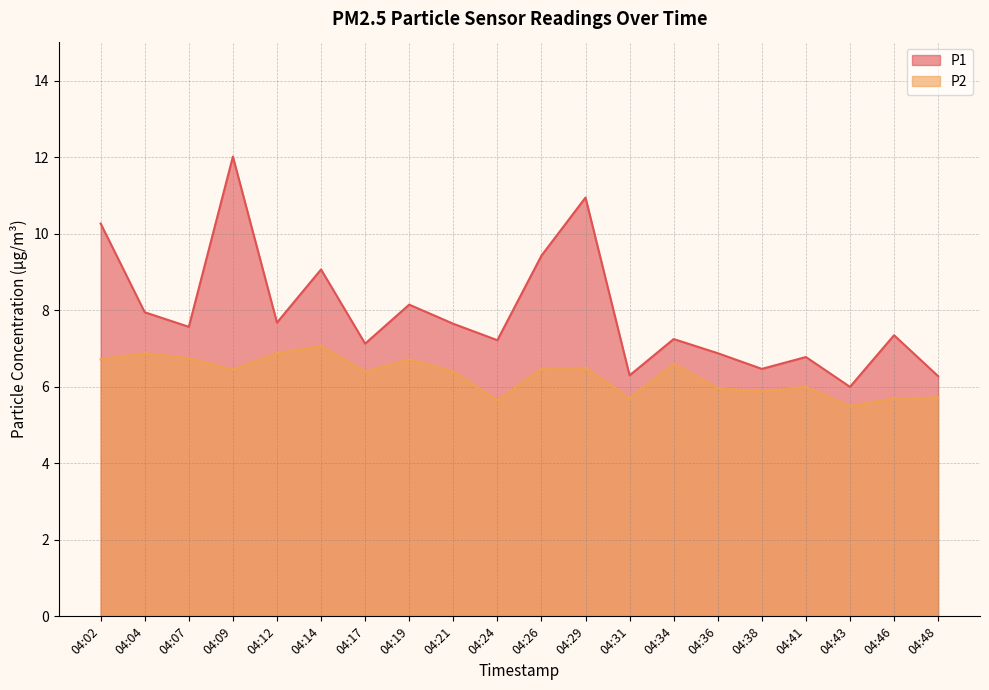

Reading left to right, transcribe all the data shown in this chart.

P1: 10.3	8.0	7.6	12.0	7.7	9.1	7.1	8.2	7.7	7.2	9.4	10.9	6.3	7.2	6.9	6.5	6.8	6.0	7.3	6.3
P2: 6.7	6.9	6.8	6.5	6.9	7.1	6.4	6.7	6.4	5.7	6.5	6.5	5.7	6.6	6.0	5.9	6.0	5.5	5.7	5.7